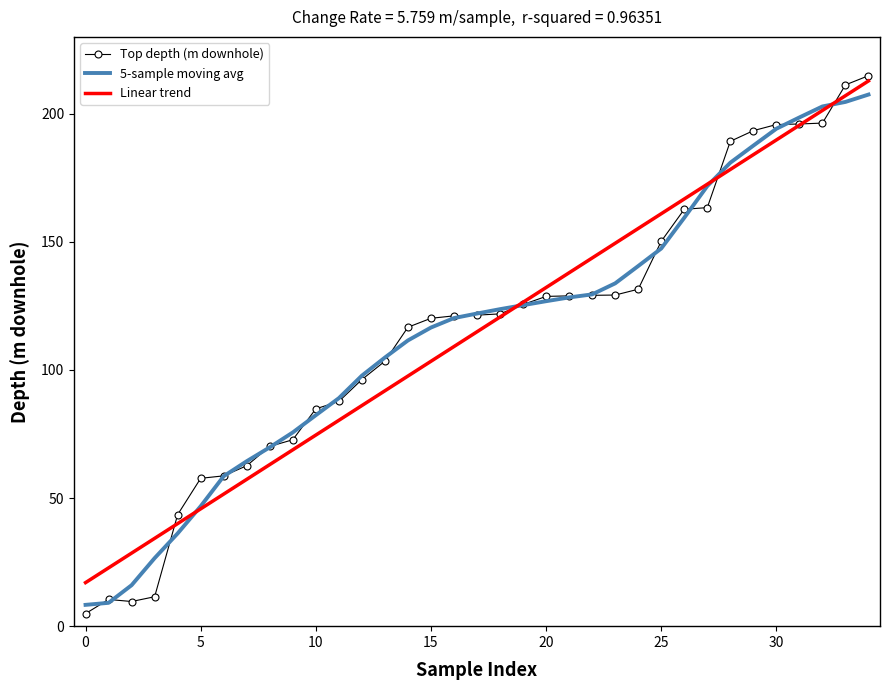

Which series has the largest range (max minus min)?

Top depth (m downhole)